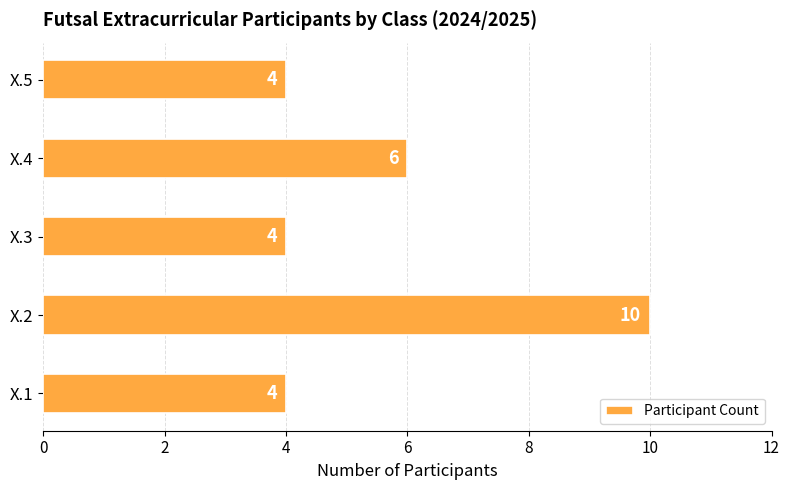

The value at X.4 is 2. True or false?

False